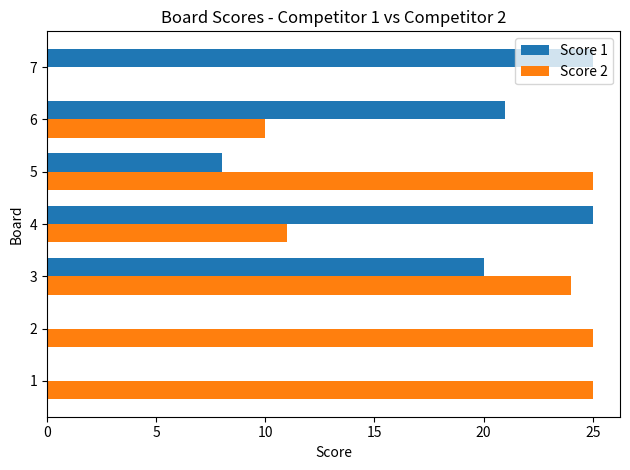

True or false: Score 1 has a value of 8 at 5.

True